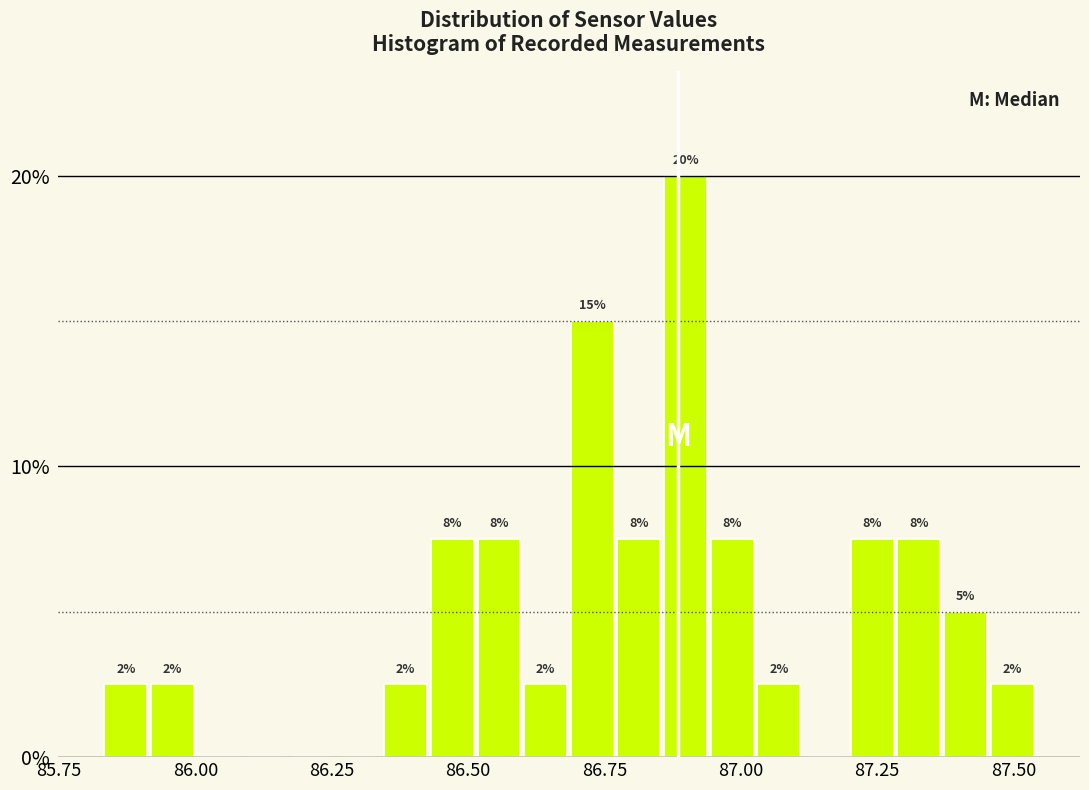

Read against the x-axis, roughly where is the centre of the tallest bar?

86.90